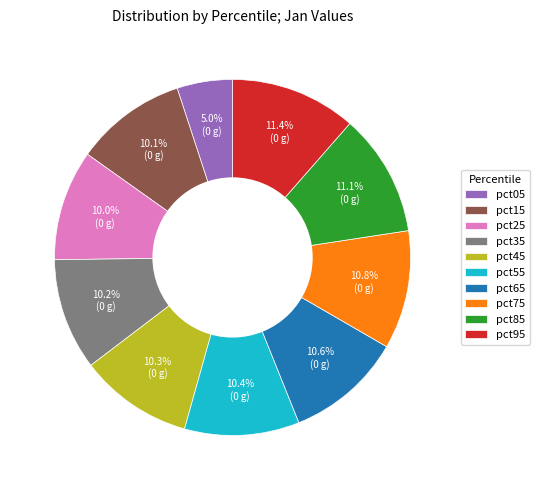

True or false: pct85 accounts for 20% of the total.

False